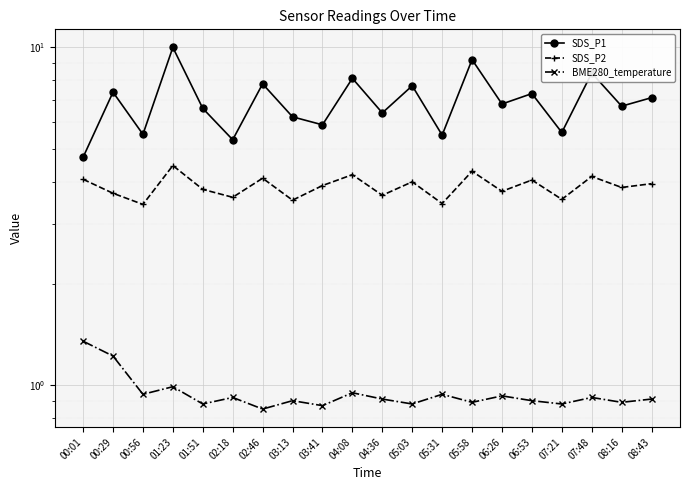

What is the approximate value of BME280_temperature at 04:08?

0.9